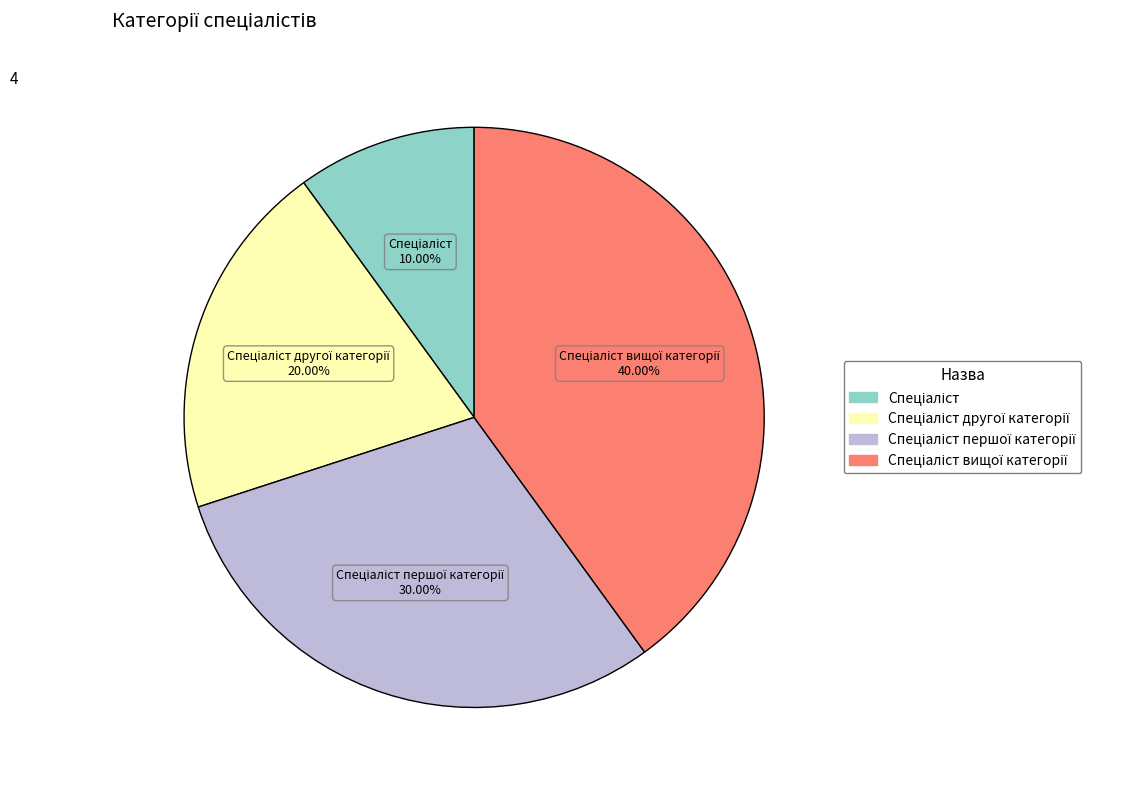

Is there any slice that represents more than half of the pie?

No